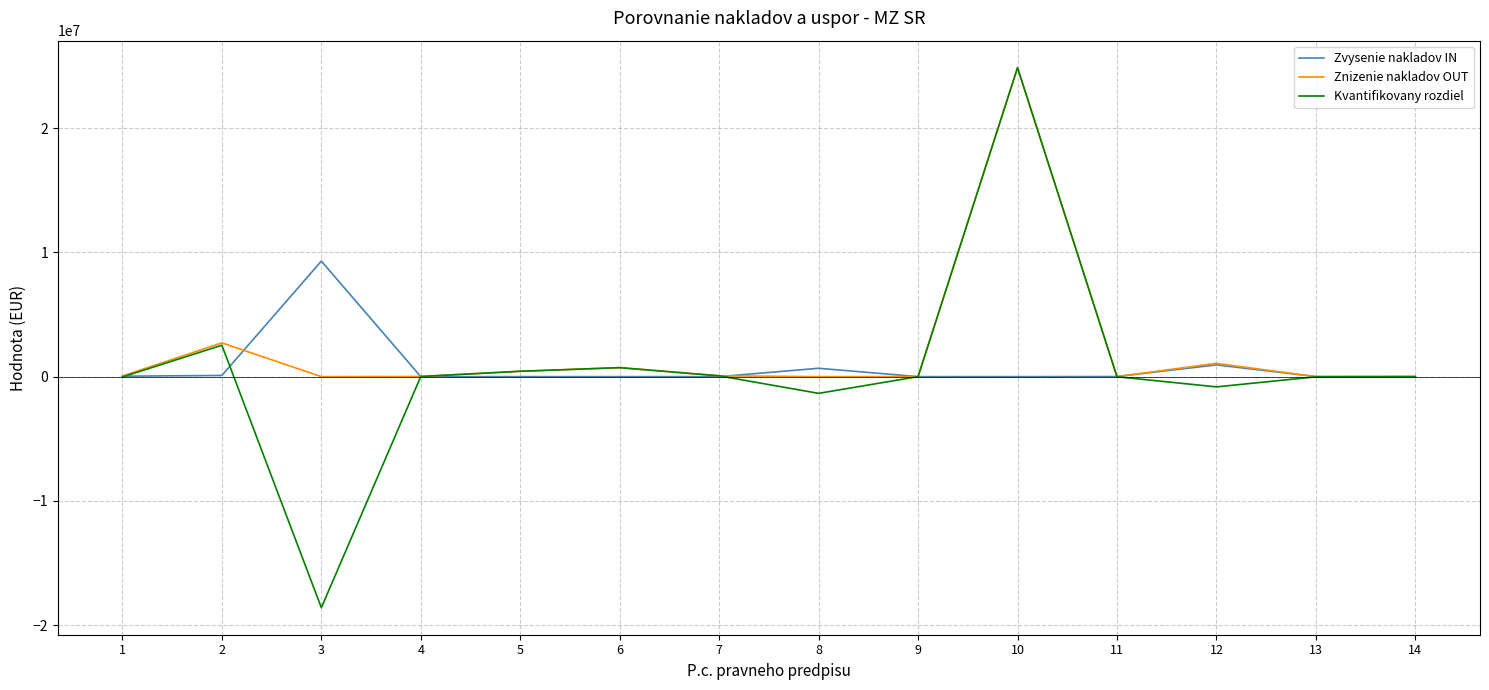

How many lines are shown in the chart?

3